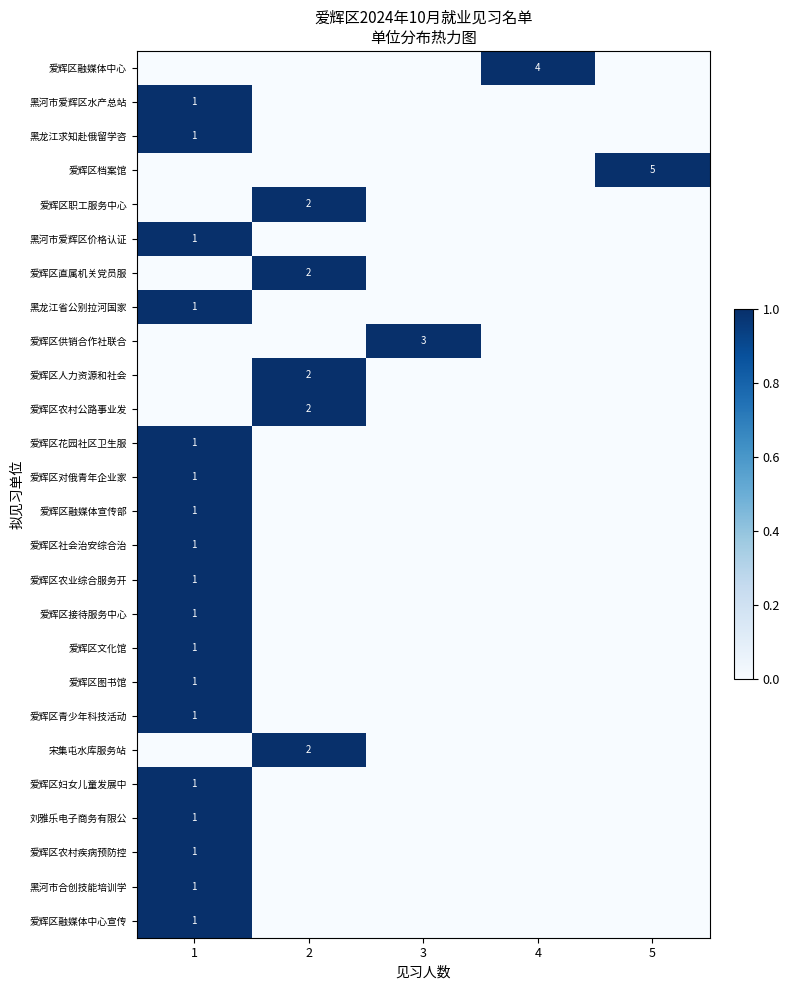

The 爱辉区图书馆 series shows 2 at 1. True or false?

False